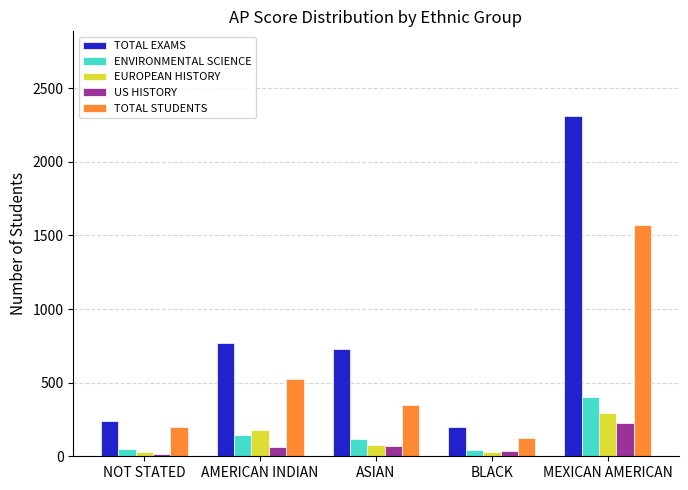

At which label does TOTAL STUDENTS reach its peak?

MEXICAN AMERICAN